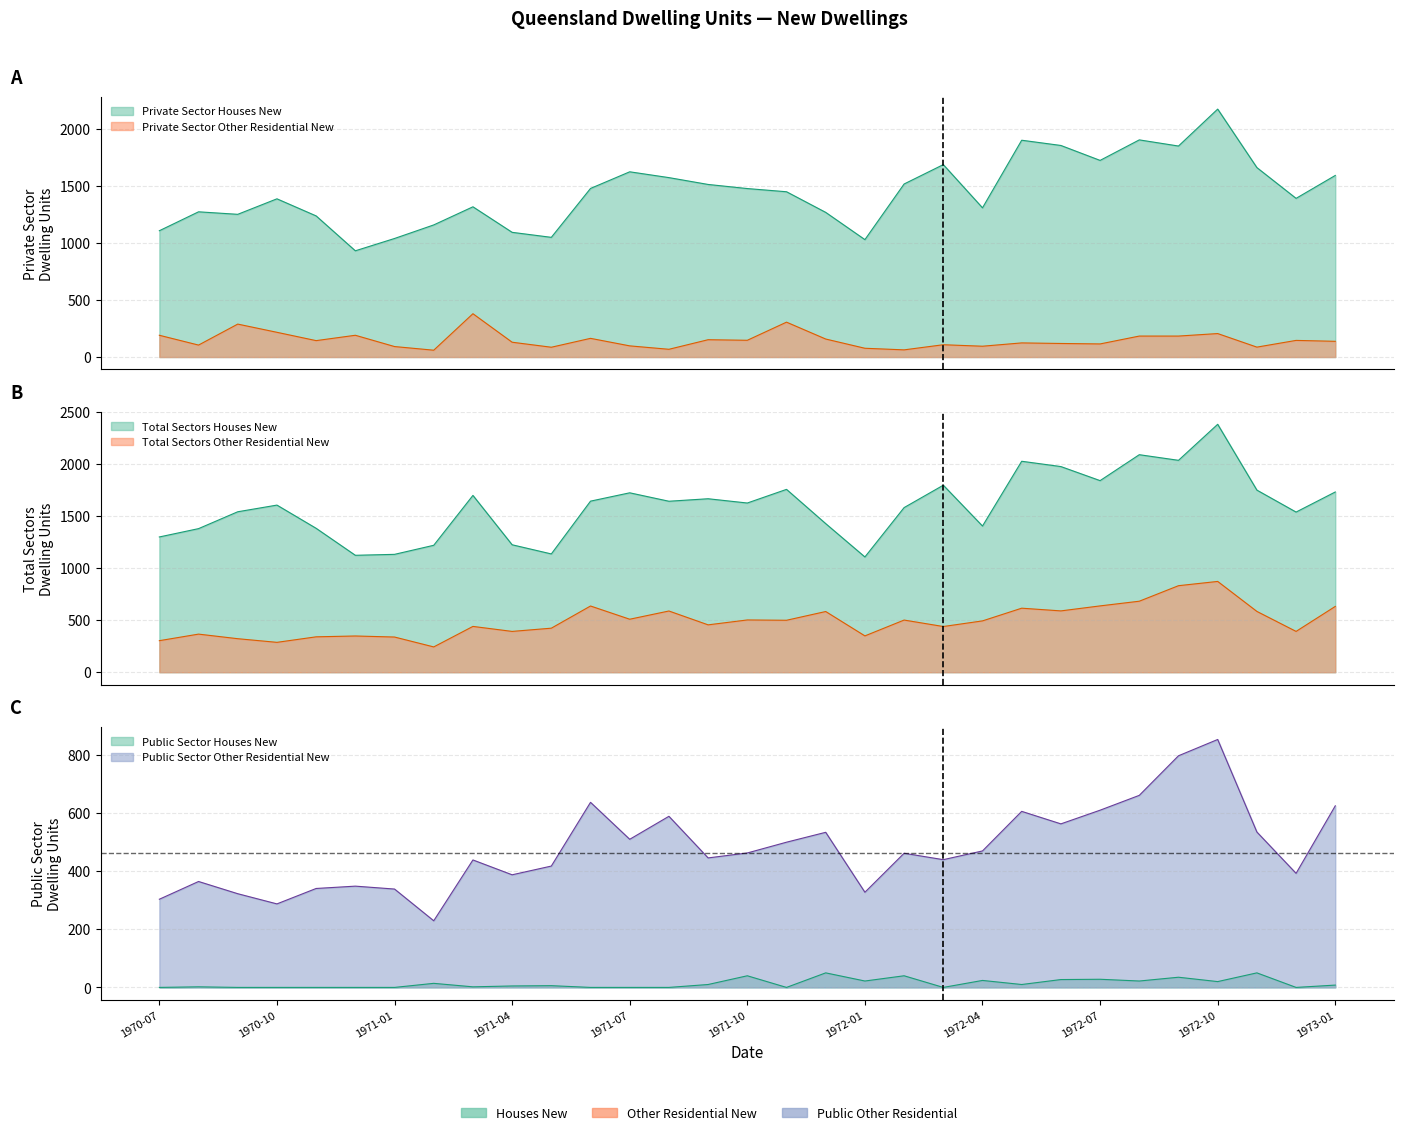

Rank the categories by Private Sector Other Residential New value from lowest to highest.

1971-02, 1972-02, 1971-08, 1972-01, 1971-05, 1972-11, 1971-01, 1972-04, 1971-07, 1970-08, 1972-03, 1972-07, 1972-06, 1972-05, 1971-04, 1973-01, 1970-11, 1972-12, 1971-10, 1971-09, 1971-12, 1971-06, 1972-08, 1972-09, 1970-07, 1970-12, 1972-10, 1970-10, 1970-09, 1971-11, 1971-03